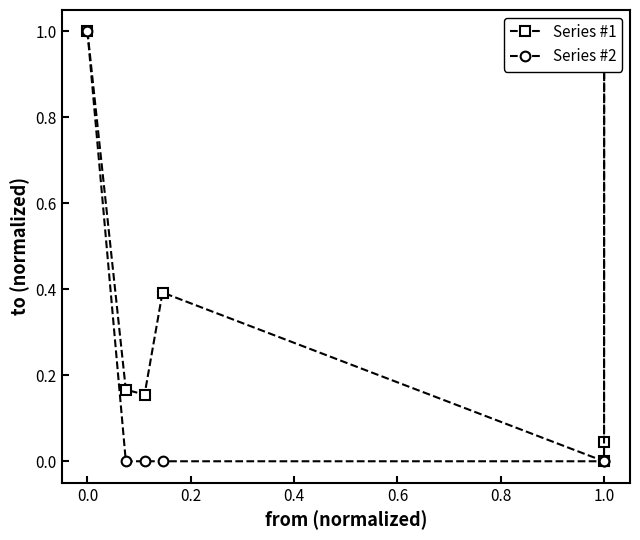

True or false: Series #1 has more than 0 interior local peaks.

True